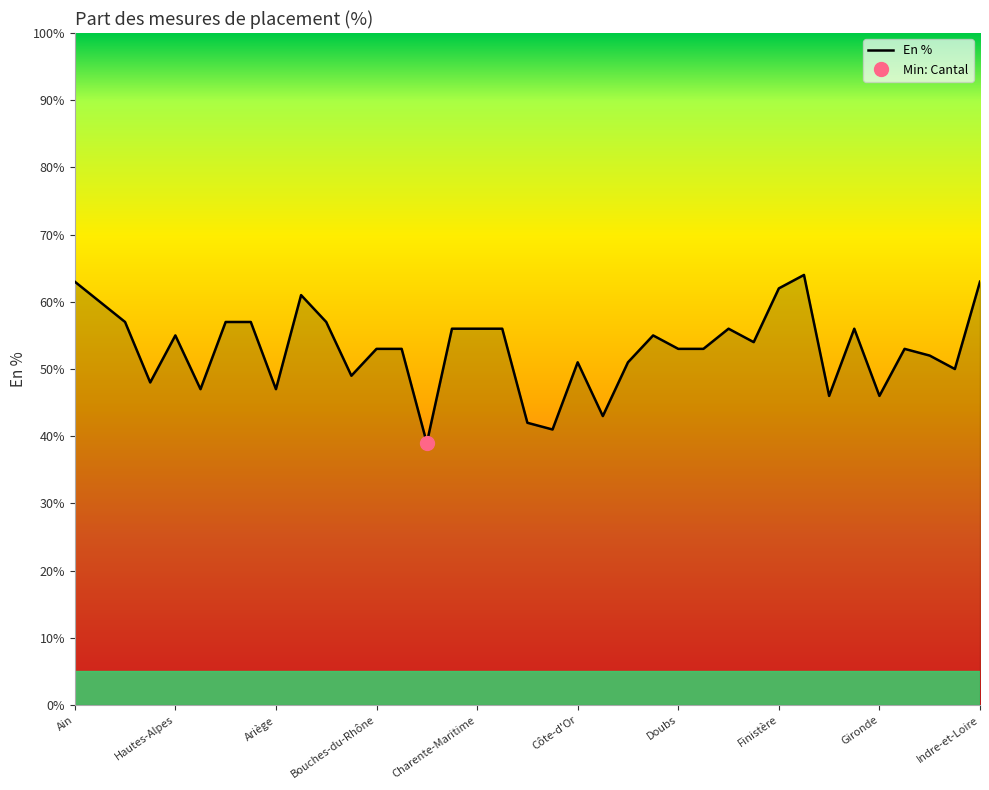

The chart shows a value of 63 at 18. True or false?

False